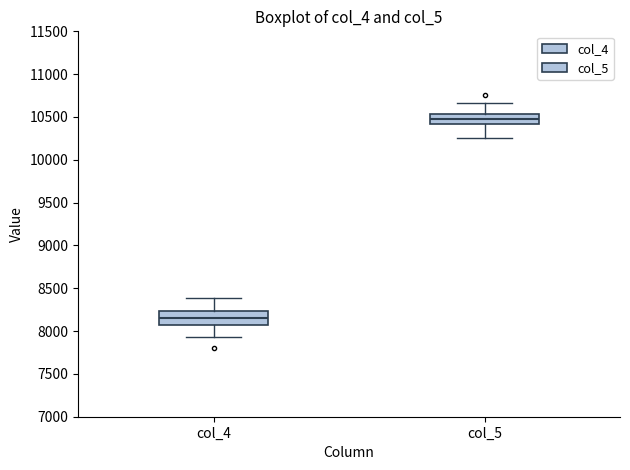

Reading left to right, read every box against the y-axis: the position of its median line, the range the box covers, and the ends of its whiskers. The values are not printed on the chart, so give them approximately, as read against the axis.

col_4: median 8150, box 8050 to 8250, whiskers 7950 to 8400
col_5: median 10500, box 10400 to 10550, whiskers 10250 to 10650